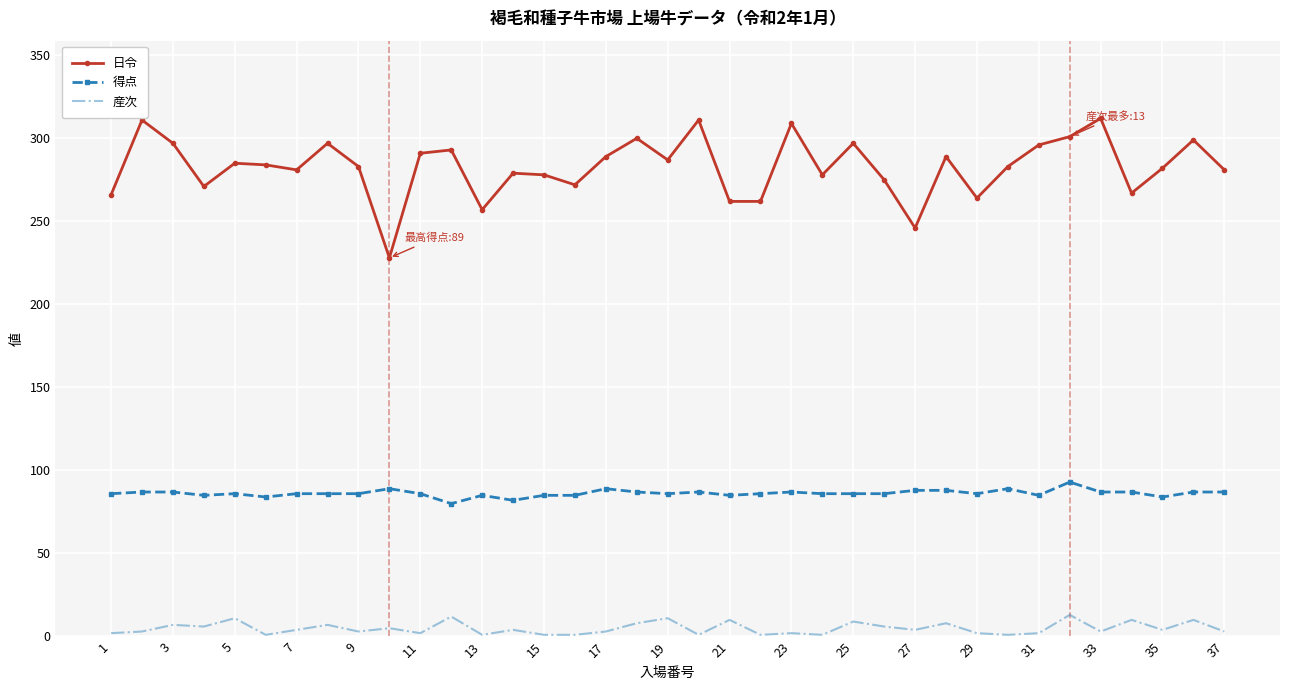

True or false: 日令 and 産次 cross at least once.

False